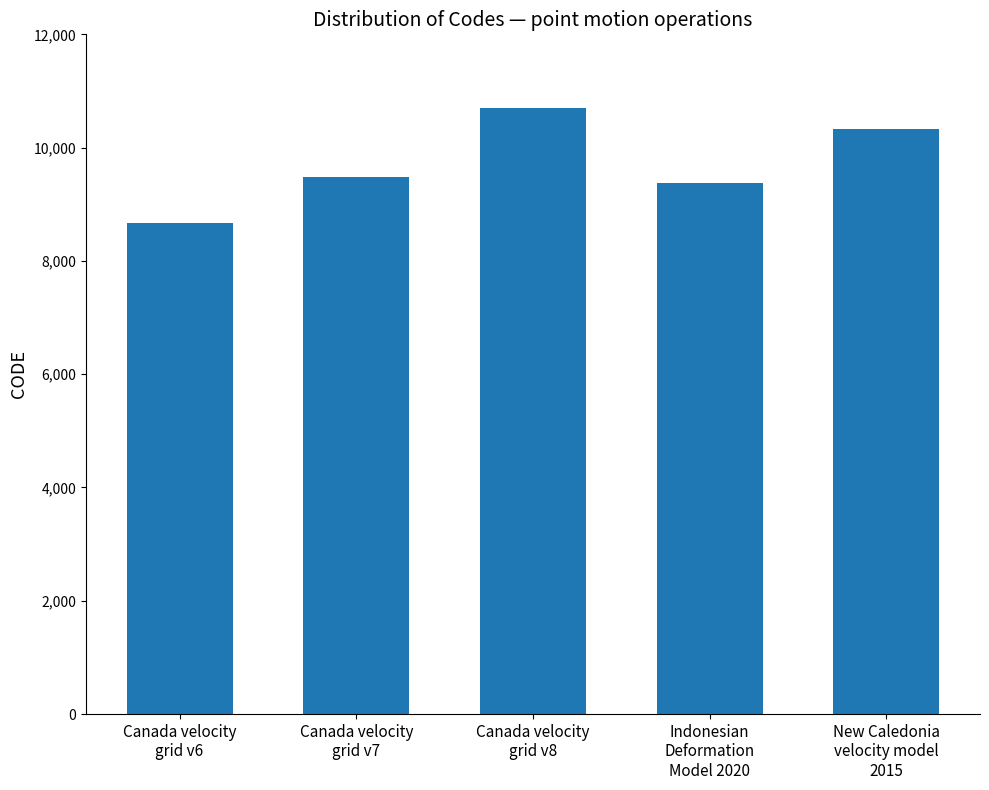

The value at Canada velocity
grid v6 is 4339. True or false?

False